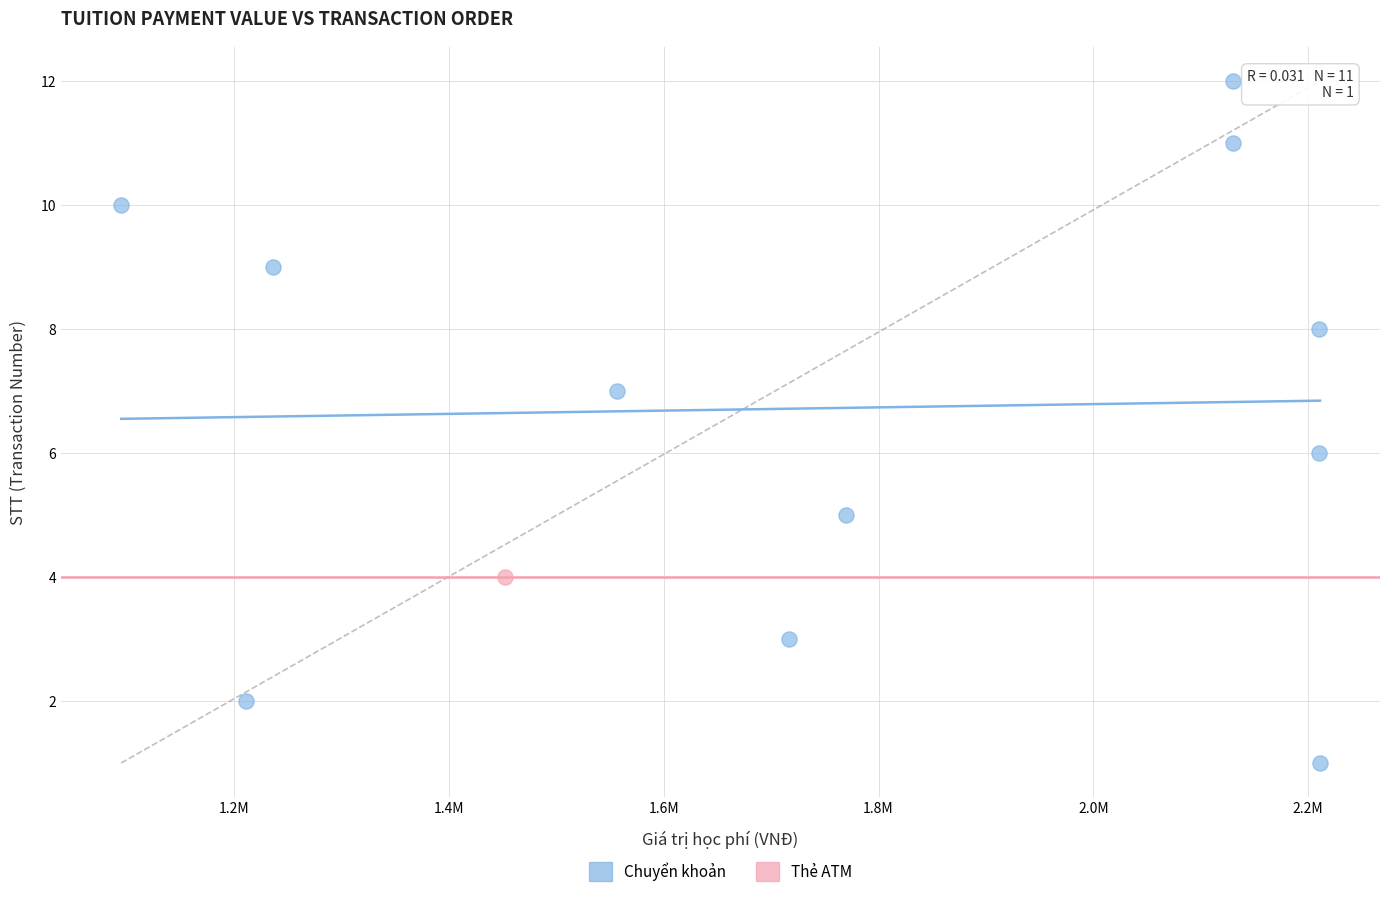

What are all the series names shown in the legend?

Chuyển khoản, Thẻ ATM